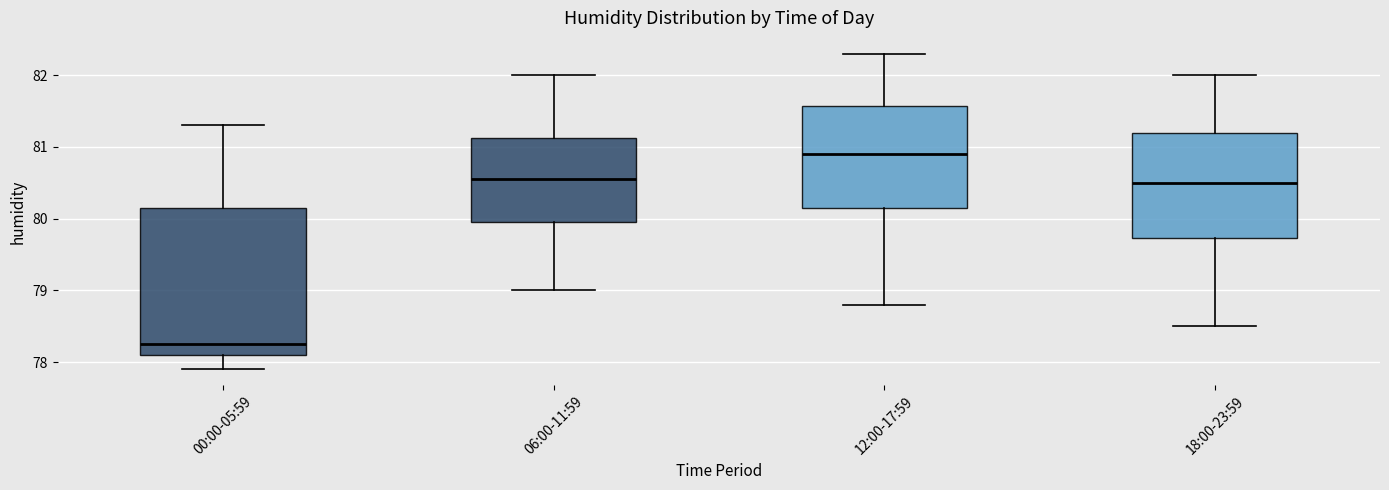

Reading left to right, transcribe this box plot: for each box, give where its median line is, the range the box spans, and where its two whiskers end, as read against the y-axis. The values are not printed on the chart, so give them approximately, as read against the axis.

00:00-05:59: median 78.3, box 78.1 to 80.2, whiskers 77.9 to 81.3
06:00-11:59: median 80.6, box 80.0 to 81.1, whiskers 79.0 to 82.0
12:00-17:59: median 80.9, box 80.2 to 81.6, whiskers 78.8 to 82.3
18:00-23:59: median 80.5, box 79.7 to 81.2, whiskers 78.5 to 82.0